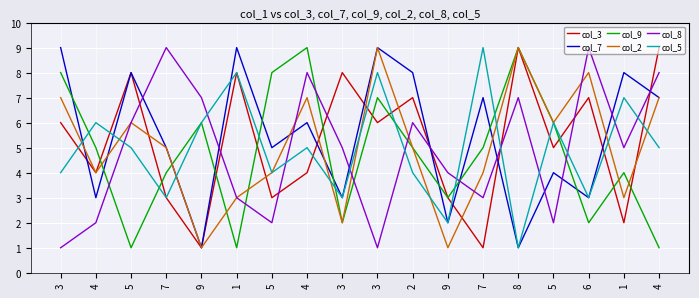

True or false: col_8 has a value of 1 at 3.

True